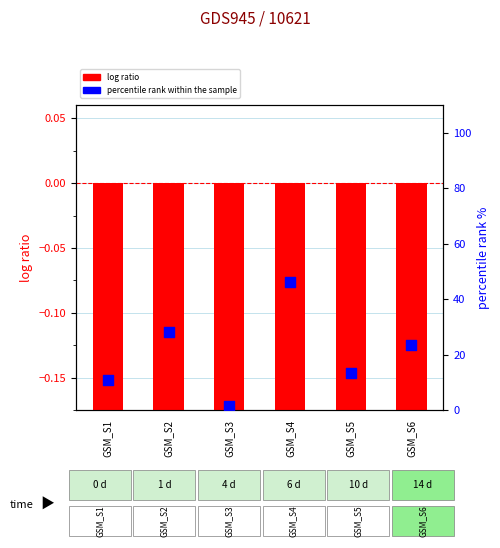

Is the value of log ratio at GSM_S5 greater than the value of percentile rank within the sample at GSM_S3?

No